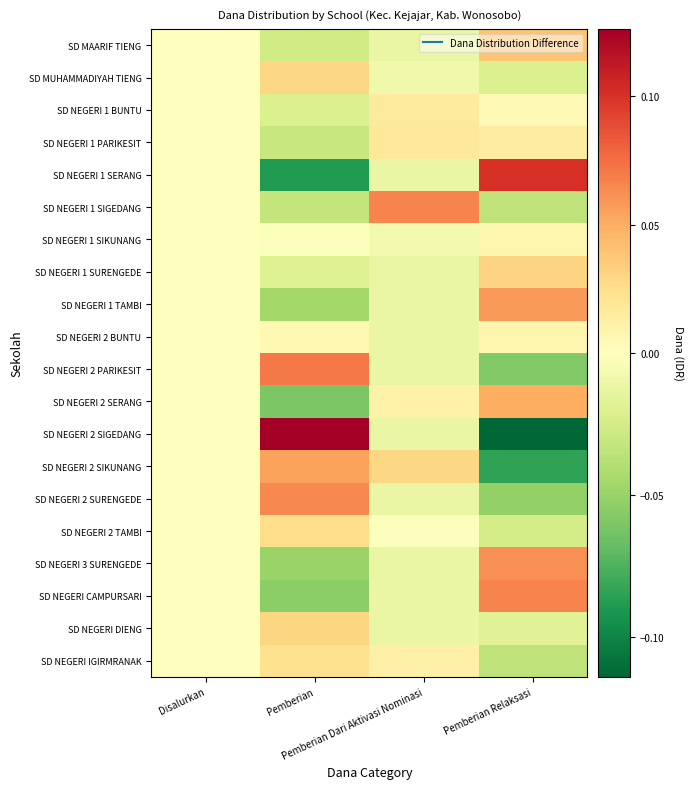

Reading right to left, transcribe all the data shown in this chart.

SD MAARIF TIENG: Pemberian Relaksasi=0.0	Pemberian Dari Aktivasi Nominasi=-0.0	Pemberian=-0.0	Disalurkan=0.0
SD MUHAMMADIYAH TIENG: Pemberian Relaksasi=-0.0	Pemberian Dari Aktivasi Nominasi=-0.0	Pemberian=0.0	Disalurkan=0.0
SD NEGERI 1 BUNTU: Pemberian Relaksasi=0.0	Pemberian Dari Aktivasi Nominasi=0.0	Pemberian=-0.0	Disalurkan=0.0
SD NEGERI 1 PARIKESIT: Pemberian Relaksasi=0.0	Pemberian Dari Aktivasi Nominasi=0.0	Pemberian=-0.0	Disalurkan=0.0
SD NEGERI 1 SERANG: Pemberian Relaksasi=0.1	Pemberian Dari Aktivasi Nominasi=-0.0	Pemberian=-0.1	Disalurkan=0.0
SD NEGERI 1 SIGEDANG: Pemberian Relaksasi=-0.0	Pemberian Dari Aktivasi Nominasi=0.1	Pemberian=-0.0	Disalurkan=0.0
SD NEGERI 1 SIKUNANG: Pemberian Relaksasi=0.0	Pemberian Dari Aktivasi Nominasi=-0.0	Pemberian=-0.0	Disalurkan=0.0
SD NEGERI 1 SURENGEDE: Pemberian Relaksasi=0.0	Pemberian Dari Aktivasi Nominasi=-0.0	Pemberian=-0.0	Disalurkan=0.0
SD NEGERI 1 TAMBI: Pemberian Relaksasi=0.1	Pemberian Dari Aktivasi Nominasi=-0.0	Pemberian=-0.0	Disalurkan=0.0
SD NEGERI 2 BUNTU: Pemberian Relaksasi=0.0	Pemberian Dari Aktivasi Nominasi=-0.0	Pemberian=0.0	Disalurkan=0.0
SD NEGERI 2 PARIKESIT: Pemberian Relaksasi=-0.1	Pemberian Dari Aktivasi Nominasi=-0.0	Pemberian=0.1	Disalurkan=0.0
SD NEGERI 2 SERANG: Pemberian Relaksasi=0.0	Pemberian Dari Aktivasi Nominasi=0.0	Pemberian=-0.1	Disalurkan=0.0
SD NEGERI 2 SIGEDANG: Pemberian Relaksasi=-0.1	Pemberian Dari Aktivasi Nominasi=-0.0	Pemberian=0.1	Disalurkan=0.0
SD NEGERI 2 SIKUNANG: Pemberian Relaksasi=-0.1	Pemberian Dari Aktivasi Nominasi=0.0	Pemberian=0.1	Disalurkan=0.0
SD NEGERI 2 SURENGEDE: Pemberian Relaksasi=-0.1	Pemberian Dari Aktivasi Nominasi=-0.0	Pemberian=0.1	Disalurkan=0.0
SD NEGERI 2 TAMBI: Pemberian Relaksasi=-0.0	Pemberian Dari Aktivasi Nominasi=-0.0	Pemberian=0.0	Disalurkan=0.0
SD NEGERI 3 SURENGEDE: Pemberian Relaksasi=0.1	Pemberian Dari Aktivasi Nominasi=-0.0	Pemberian=-0.0	Disalurkan=0.0
SD NEGERI CAMPURSARI: Pemberian Relaksasi=0.1	Pemberian Dari Aktivasi Nominasi=-0.0	Pemberian=-0.1	Disalurkan=0.0
SD NEGERI DIENG: Pemberian Relaksasi=-0.0	Pemberian Dari Aktivasi Nominasi=-0.0	Pemberian=0.0	Disalurkan=0.0
SD NEGERI IGIRMRANAK: Pemberian Relaksasi=-0.0	Pemberian Dari Aktivasi Nominasi=0.0	Pemberian=0.0	Disalurkan=0.0